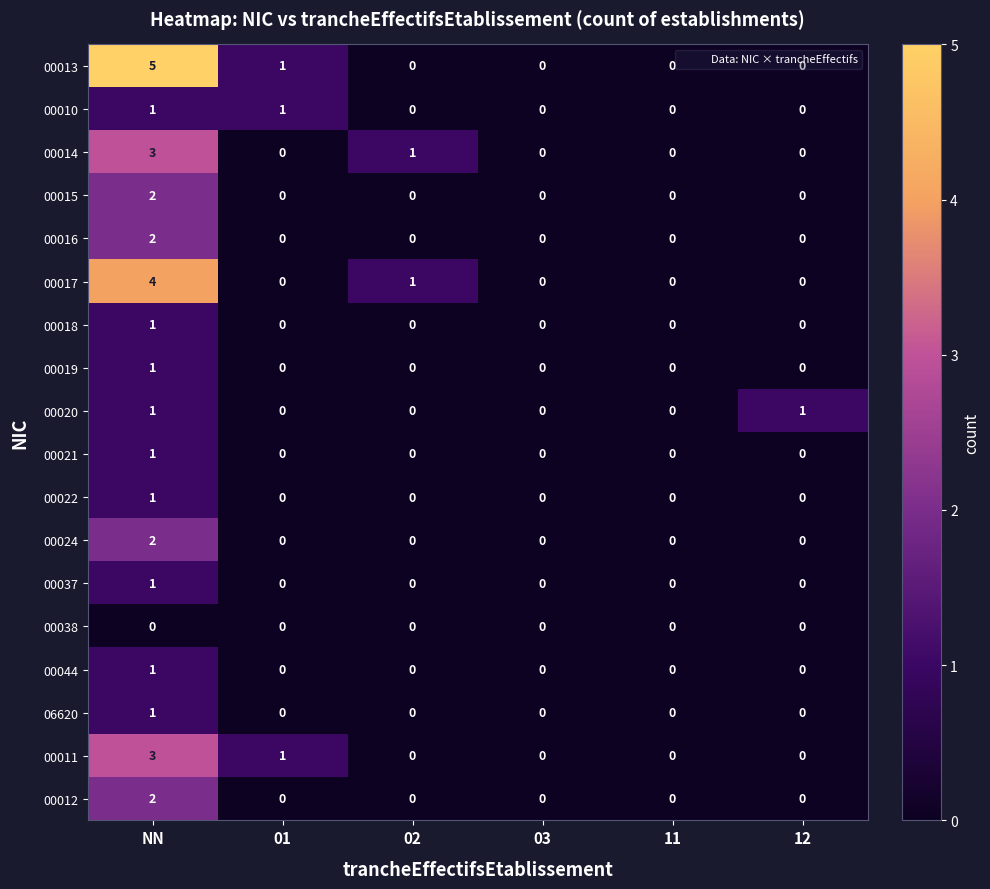

Which series has the largest range (max minus min)?

00013